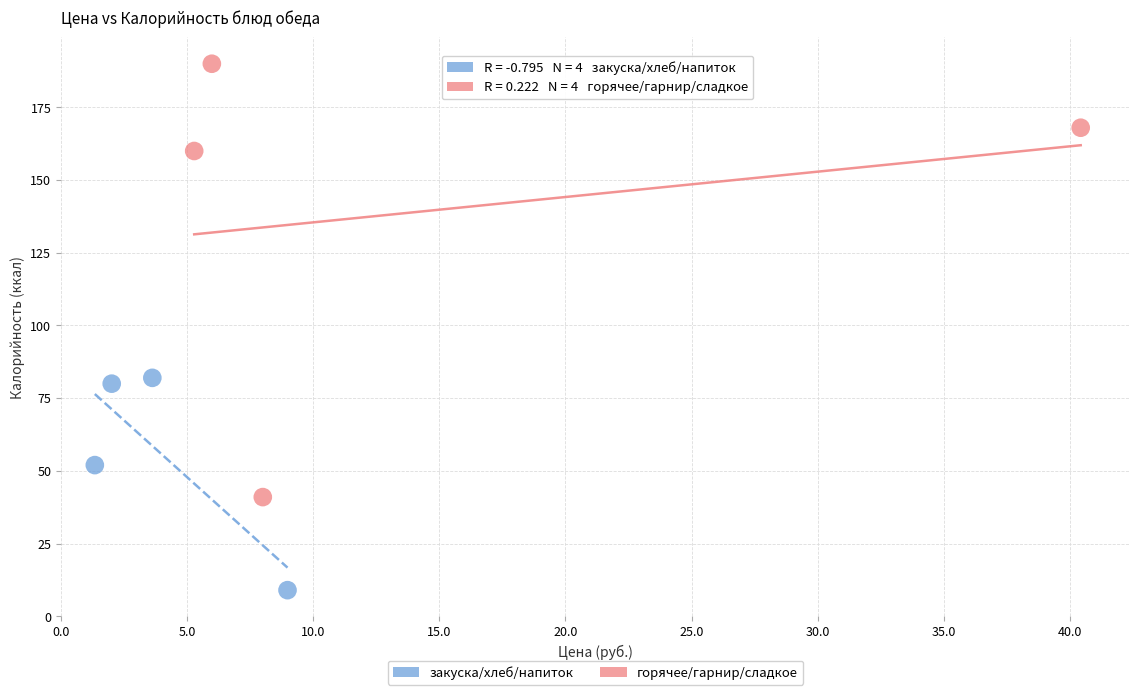

Which series contains the highest Y value?

горячее/гарнир/сладкое